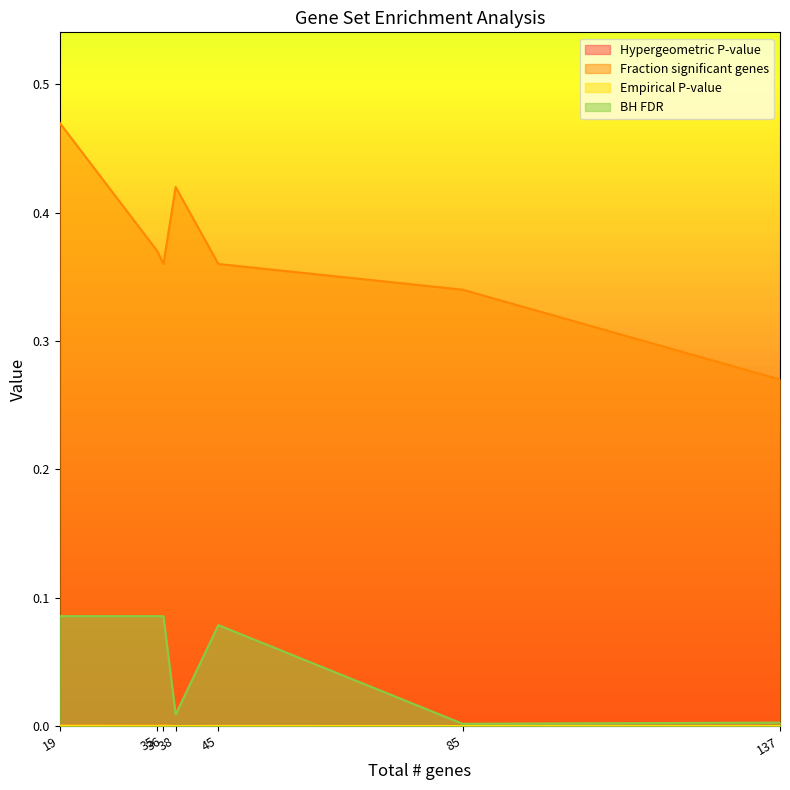

True or false: BH FDR and Fraction significant genes cross at least once.

False